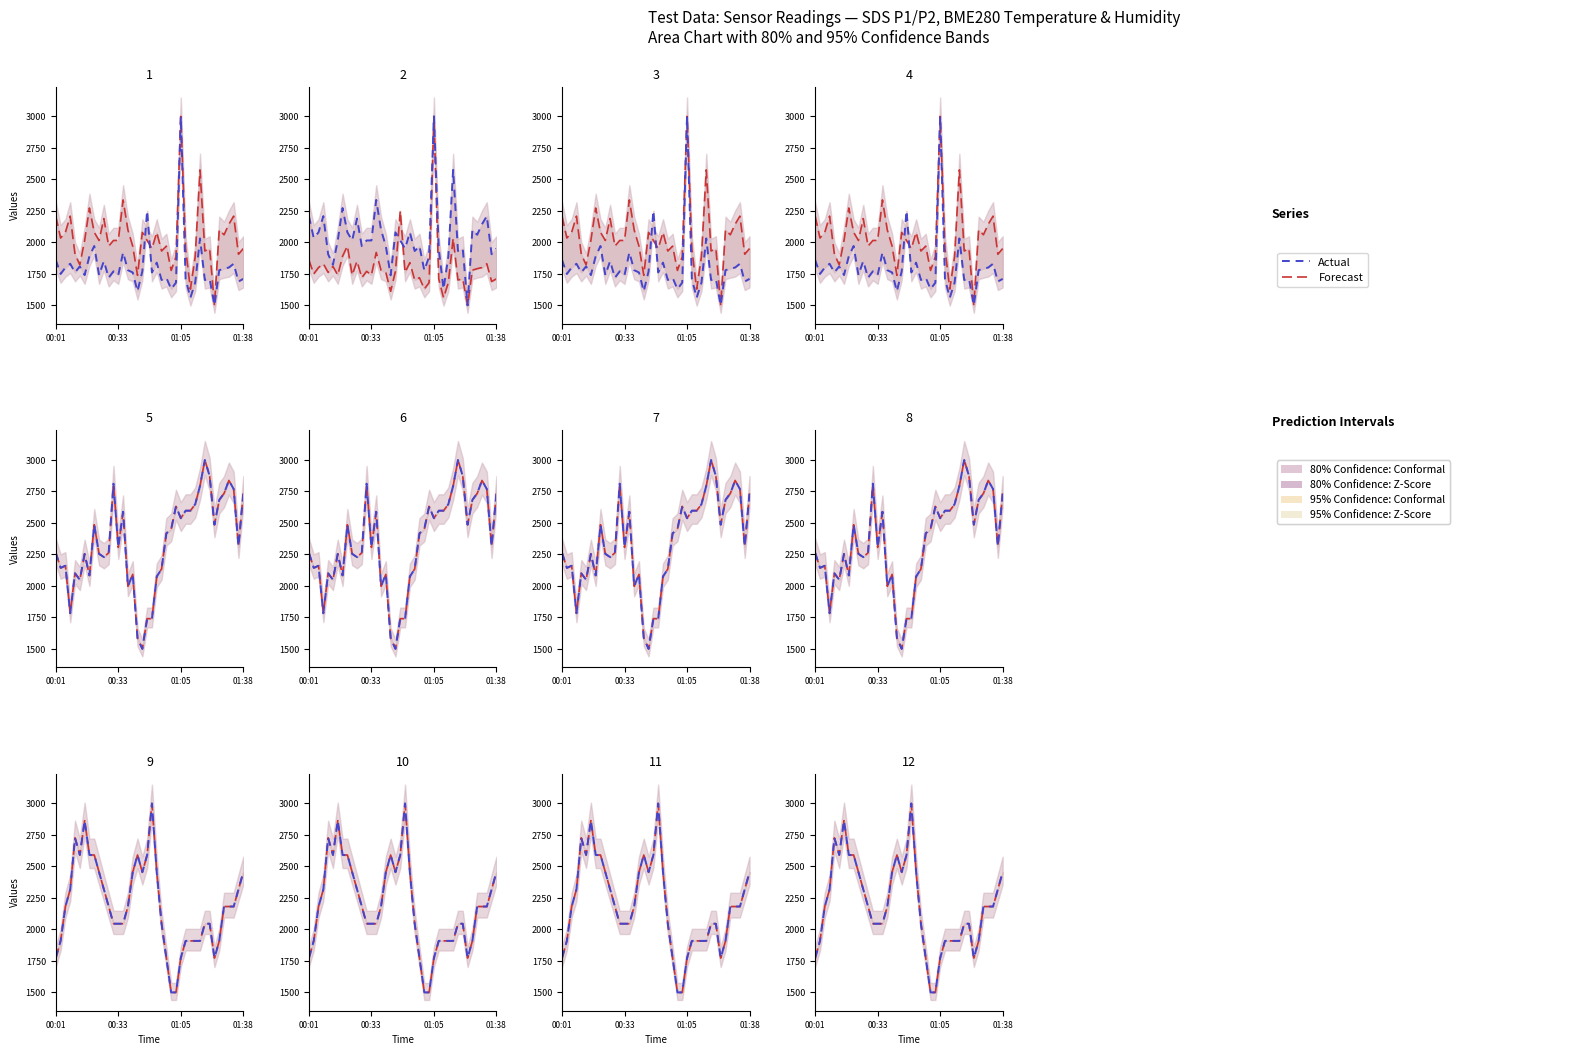

What is the average value of the Actual series?

2192.0